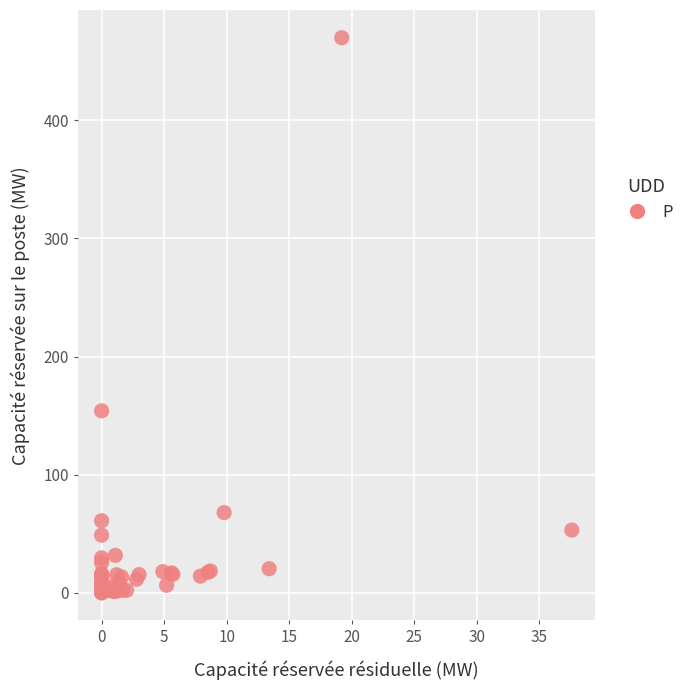

What Y value in the scatter plot is closest to 235?

154.0